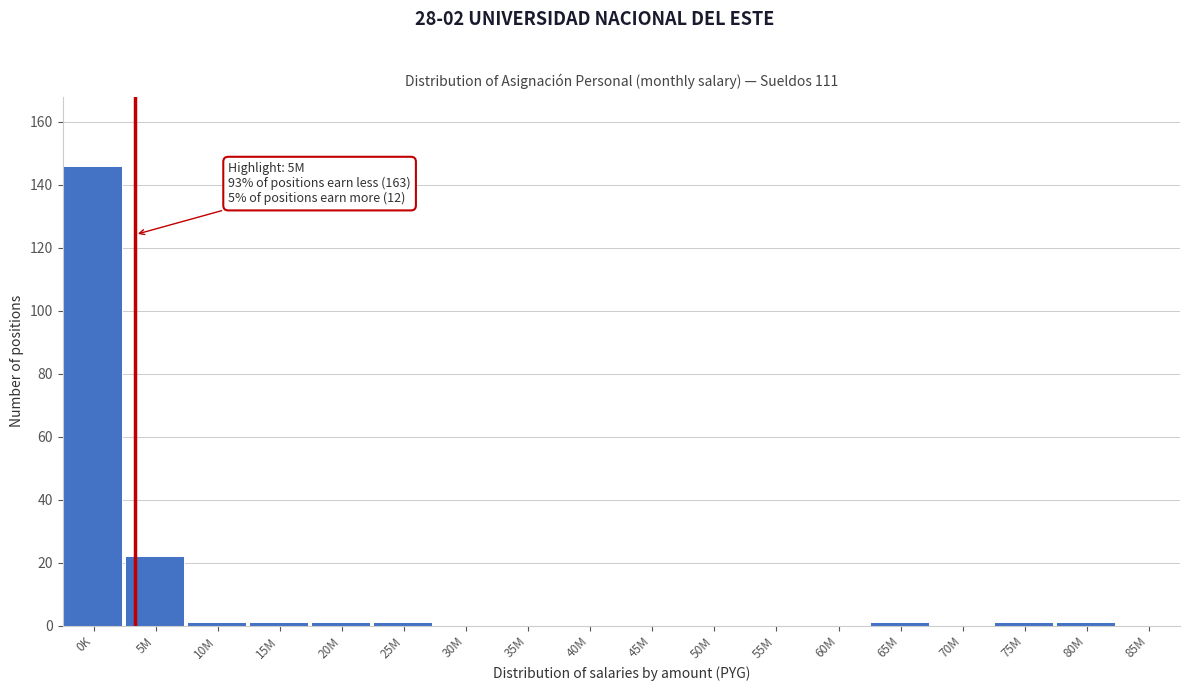

Reading right to left, list all the values displayed in this chart.

85M=0	80M=1	75M=1	70M=0	65M=1	60M=0	55M=0	50M=0	45M=0	40M=0	35M=0	30M=0	25M=1	20M=1	15M=1	10M=1	5M=22	0K=146